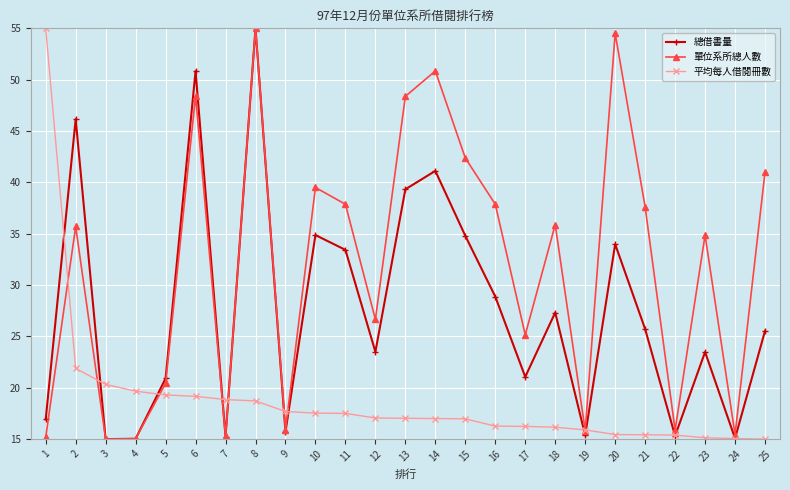

List the series in order of their overall mean, lowest first.

平均每人借閱冊數, 總借書量, 單位系所總人數